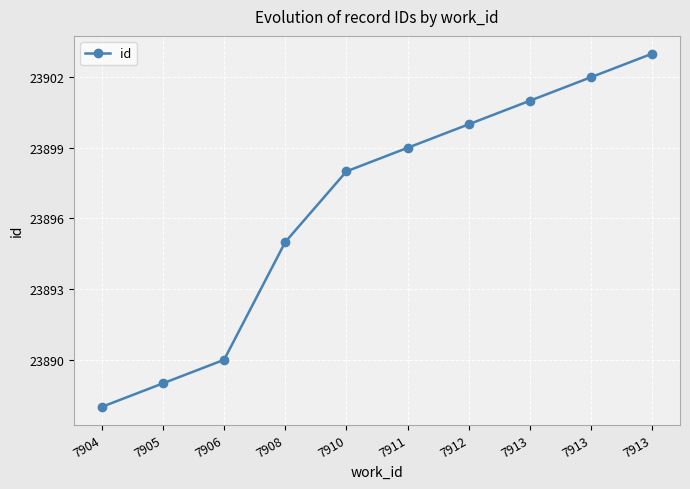

Rank the categories by value from highest to lowest.

7913, 7913, 7913, 7912, 7911, 7910, 7908, 7906, 7905, 7904